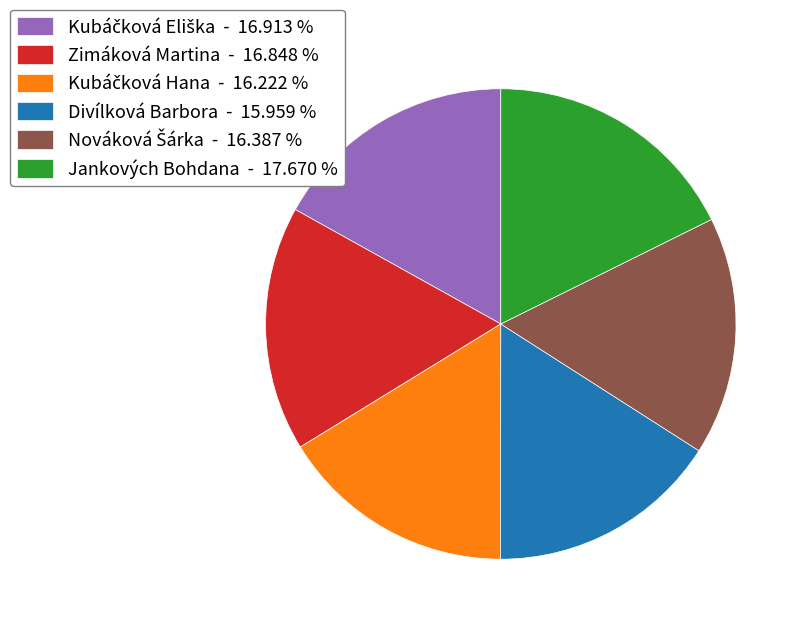

Is there any slice that represents more than half of the pie?

No